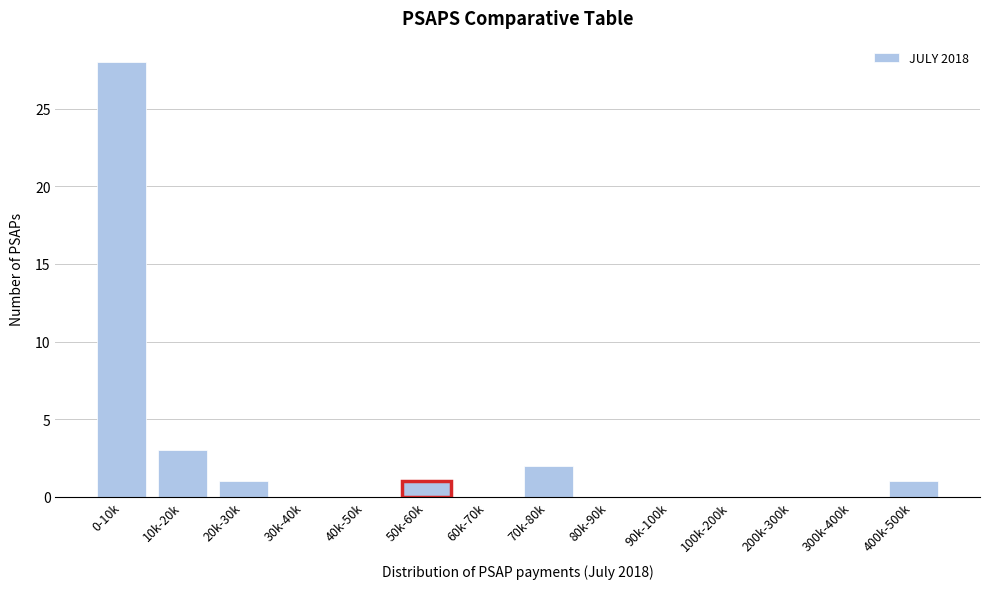

Reading left to right, what are all the values shown in this chart?

0-10k=28	10k-20k=3	20k-30k=1	30k-40k=0	40k-50k=0	50k-60k=1	60k-70k=0	70k-80k=2	80k-90k=0	90k-100k=0	100k-200k=0	200k-300k=0	300k-400k=0	400k-500k=1